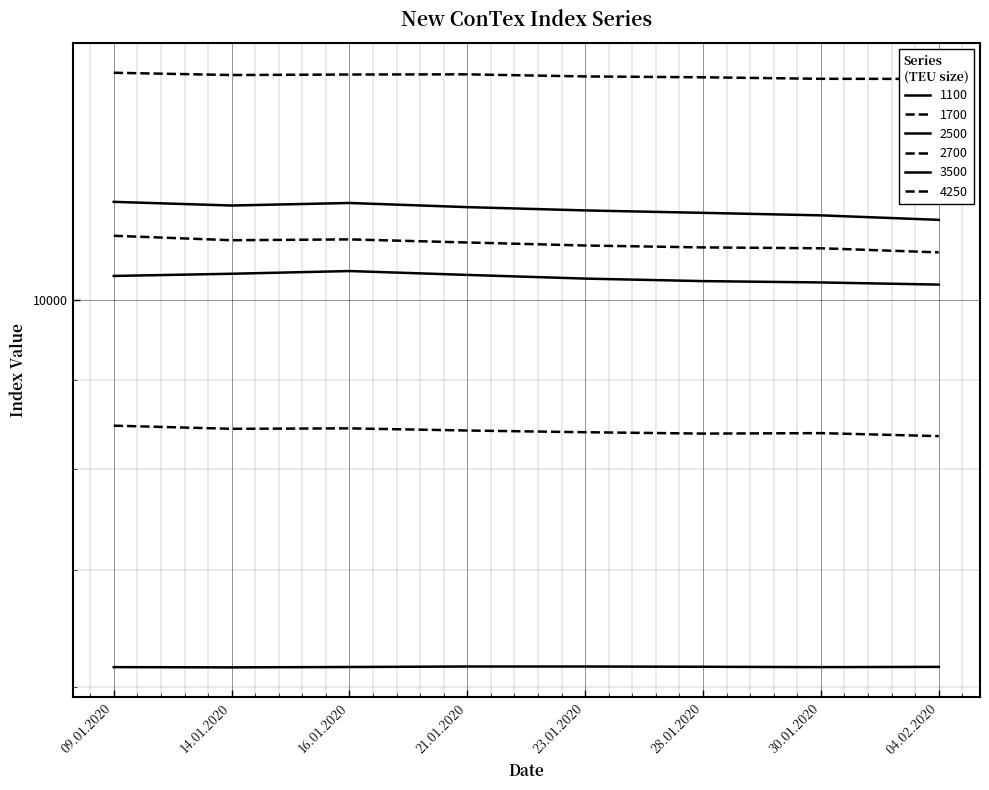

What is the difference between the 1700 values at 14.01.2020 and 21.01.2020?

19